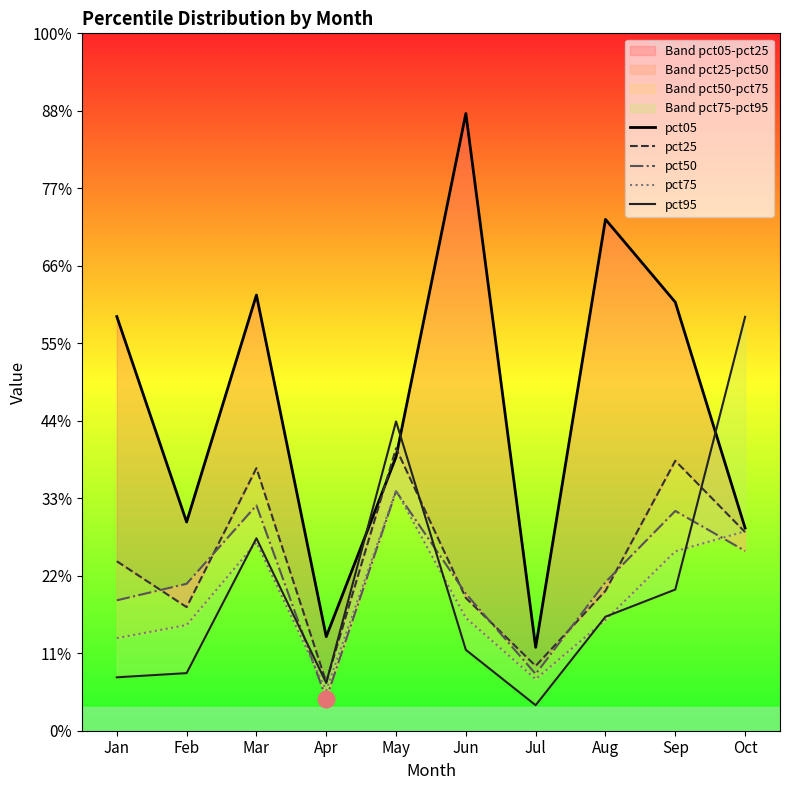

Is it true that pct50 equals 0.3 at Jan?

False